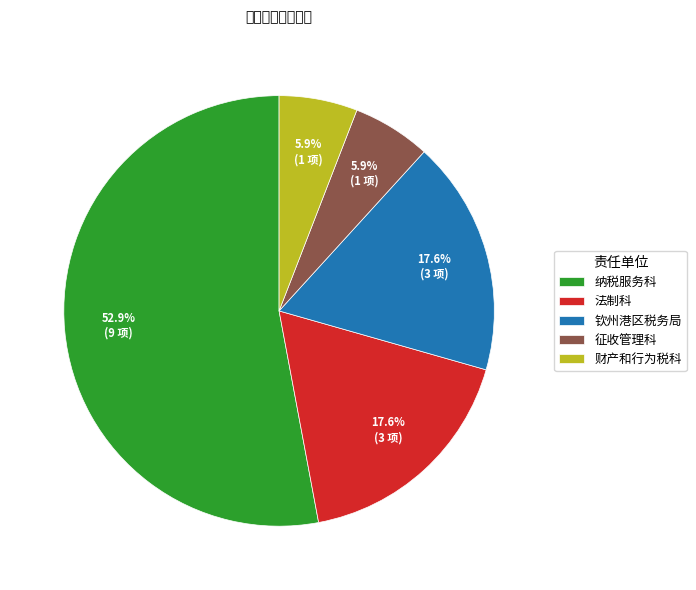

What is the total percentage of 钦州港区税务局 and 征收管理科?

23.5%